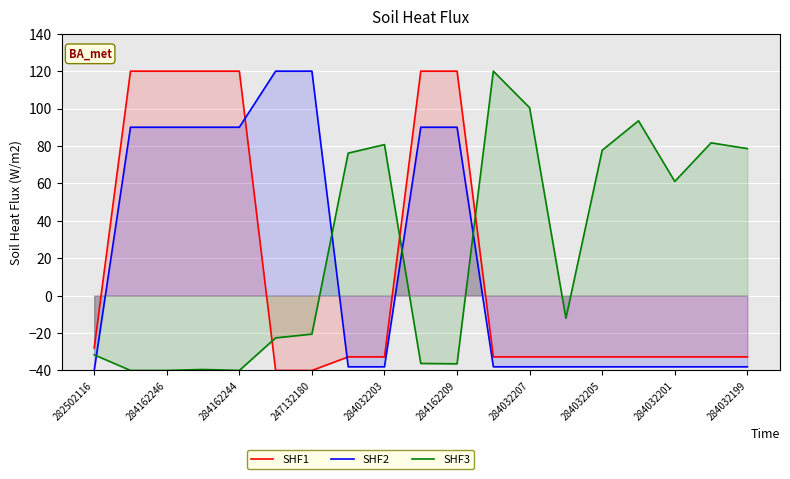

What is the spread (max minus min) of values at 284032201?

99.1